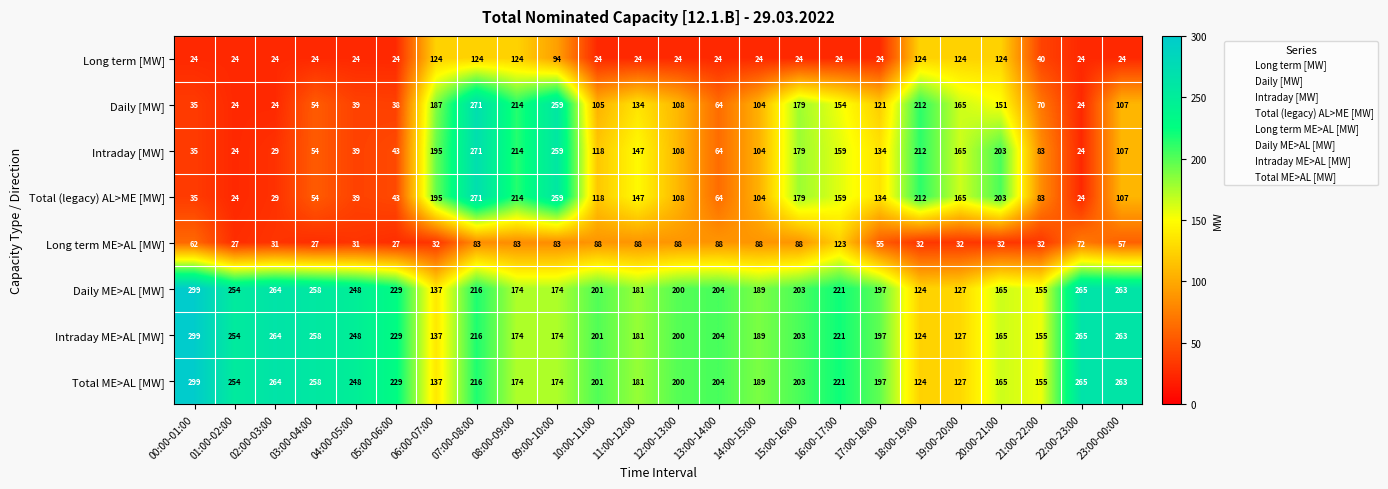

What value does the Daily [MW] series have at 18:00-19:00, to the nearest 5?

210